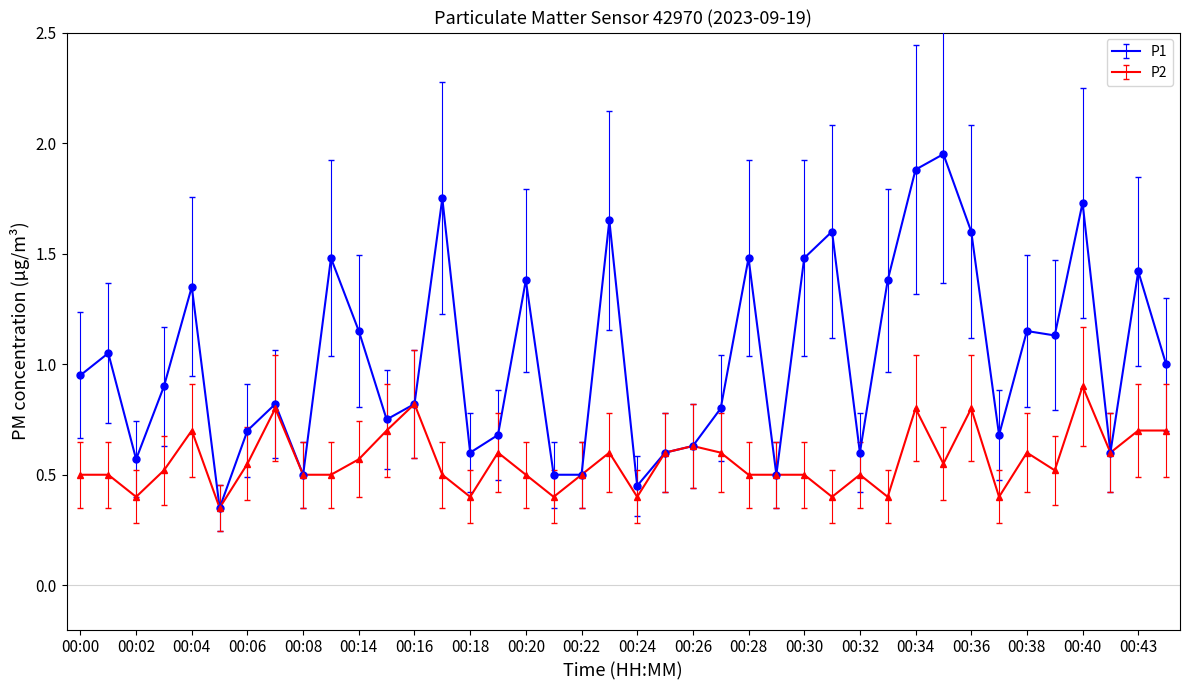

True or false: P2 has more than 1 interior local peaks.

True